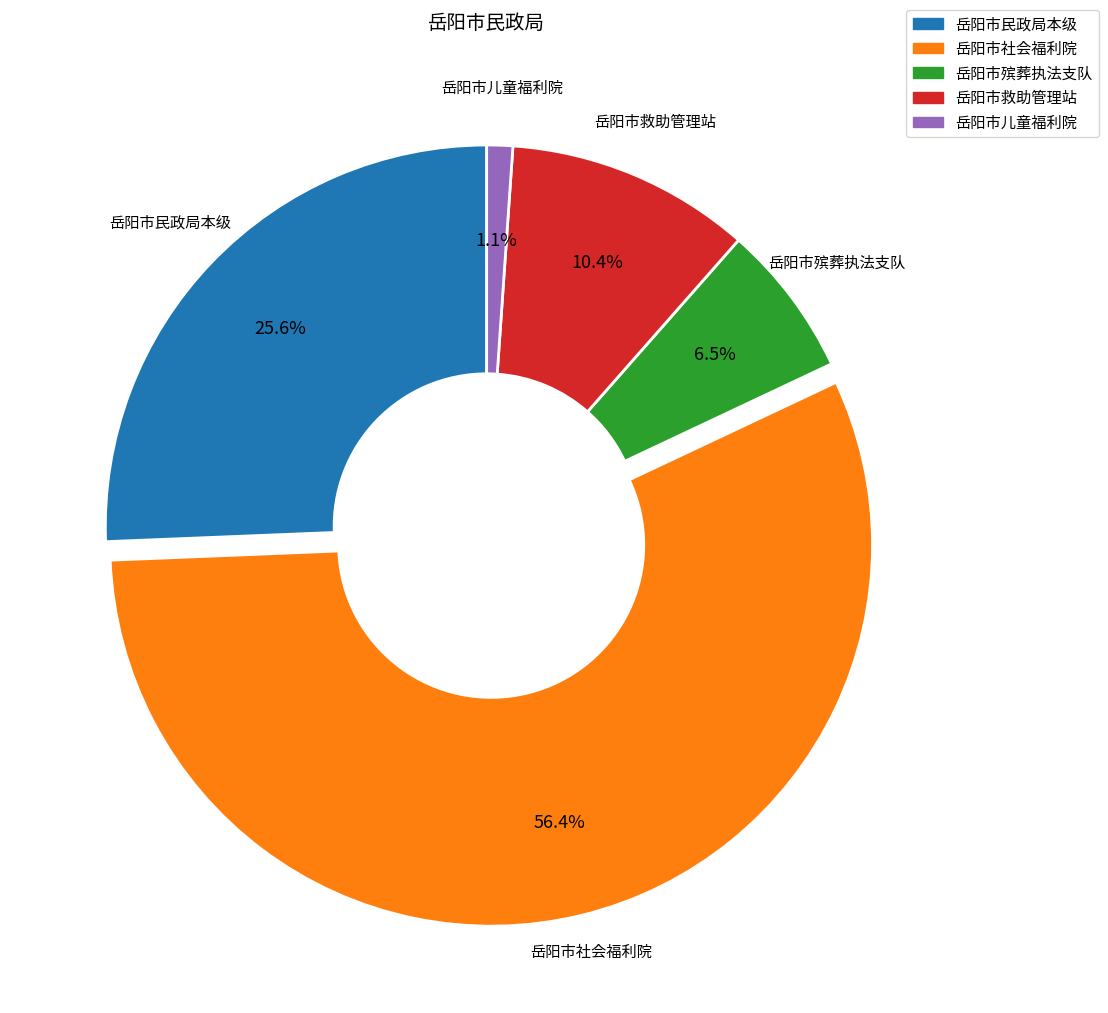

What is the ratio of the value at 岳阳市儿童福利院 to the value at 岳阳市救助管理站?

0.1